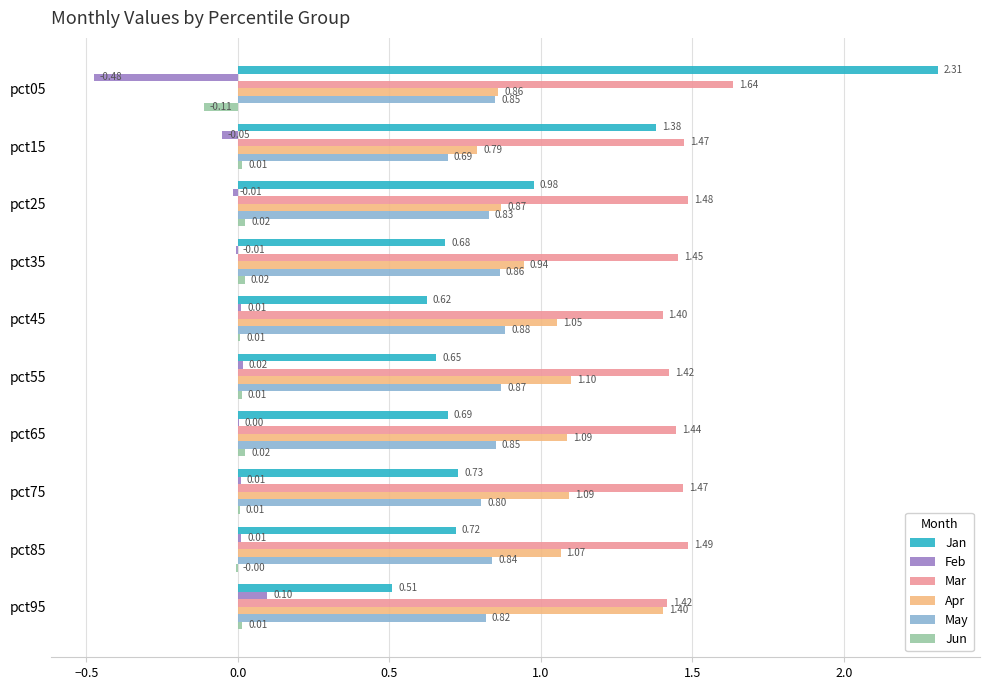

Is the value of May at pct55 greater than the value of Jun at pct15?

Yes